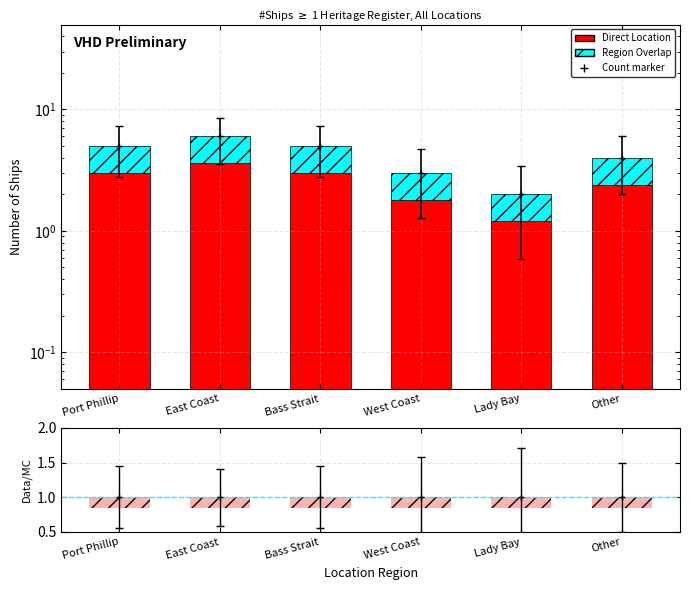

Between West Coast and East Coast, which is larger?

East Coast